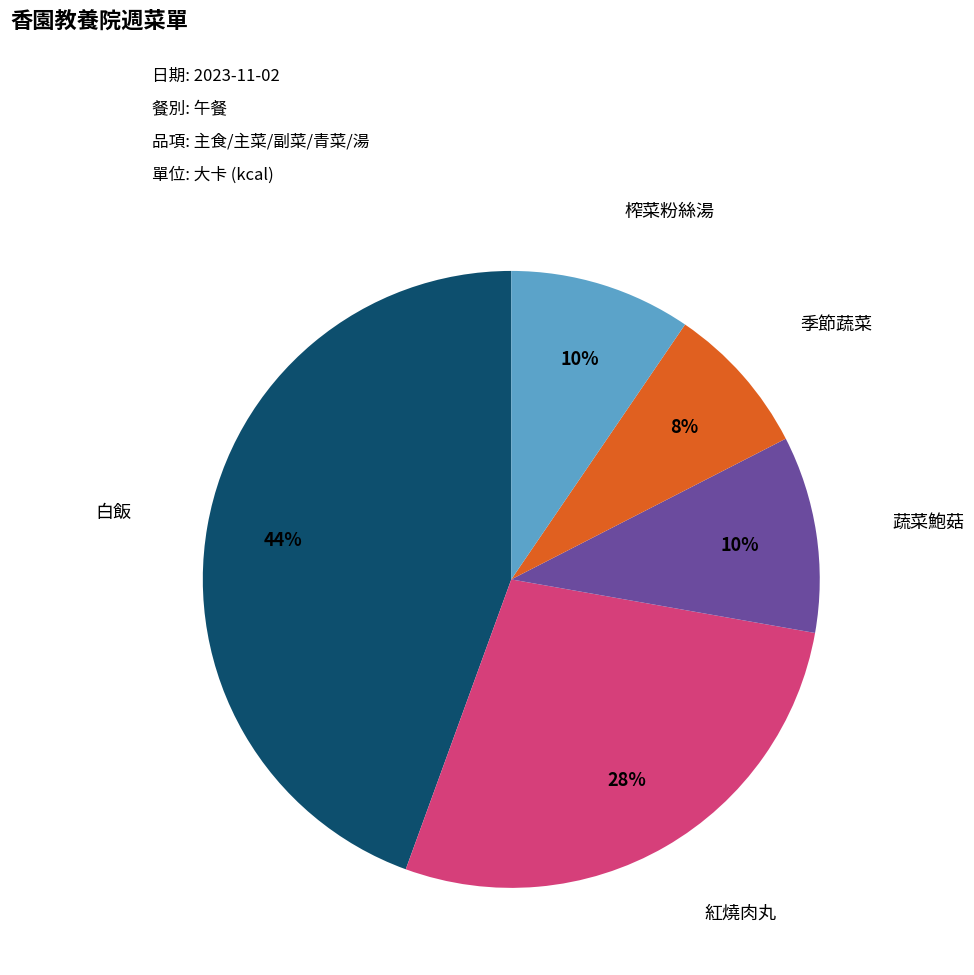

To the nearest percent, what is the average slice percentage?

20%